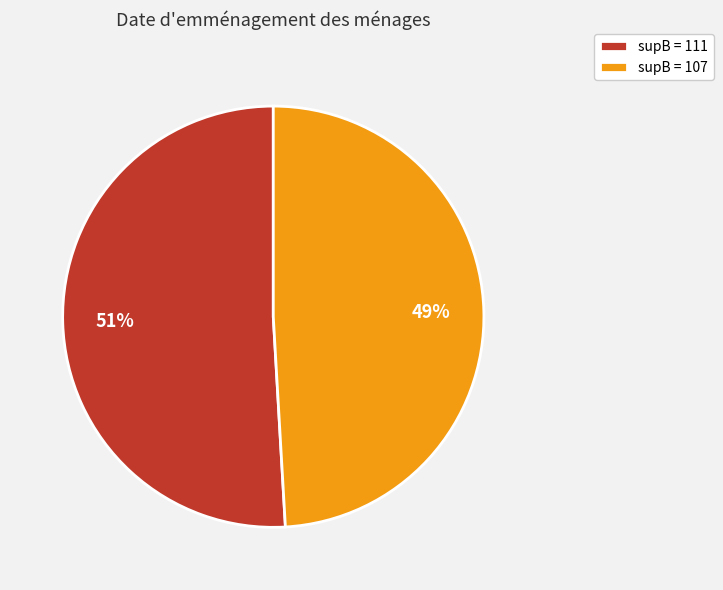

To the nearest percent, what percentage of the pie is supB = 111?

51%